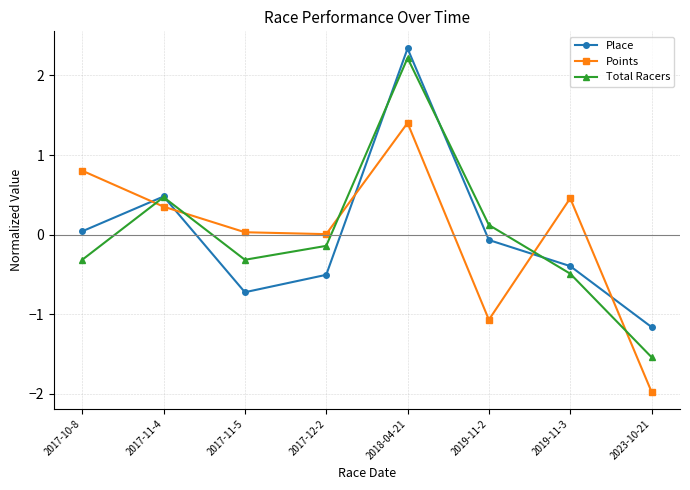

What is the difference between the Total Racers values at 2019-11-2 and 2019-11-3?

0.6